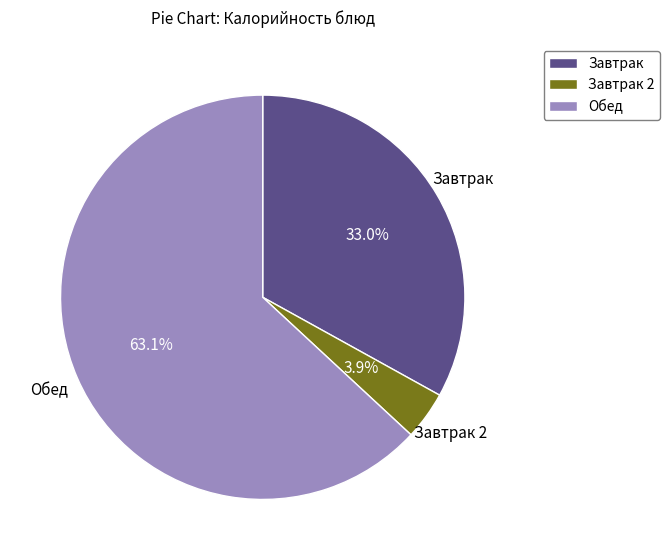

Does any single category account for the majority?

Yes